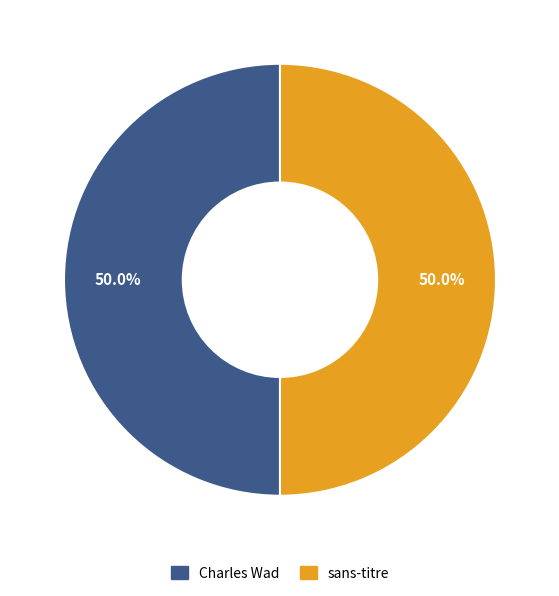

How many slices are in this pie chart?

2